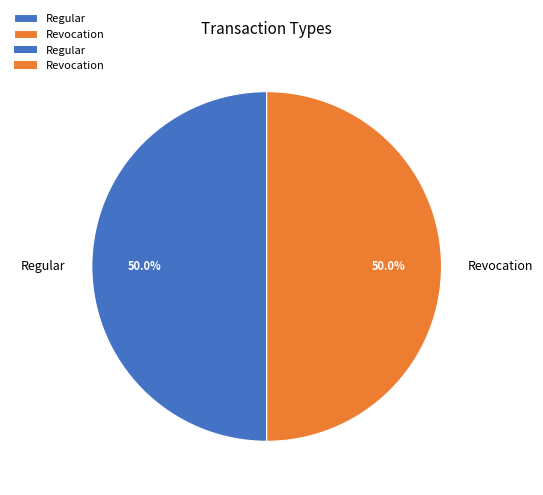

How many slices are in this pie chart?

2